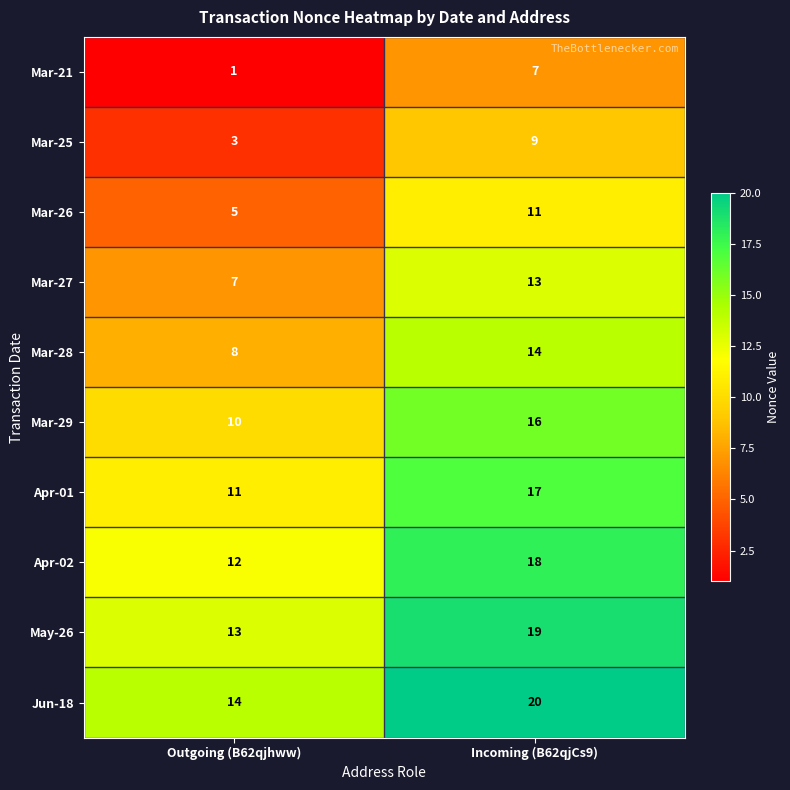

Rank the series by their maximum value, from highest to lowest.

Jun-18, May-26, Apr-02, Apr-01, Mar-29, Mar-28, Mar-27, Mar-26, Mar-25, Mar-21